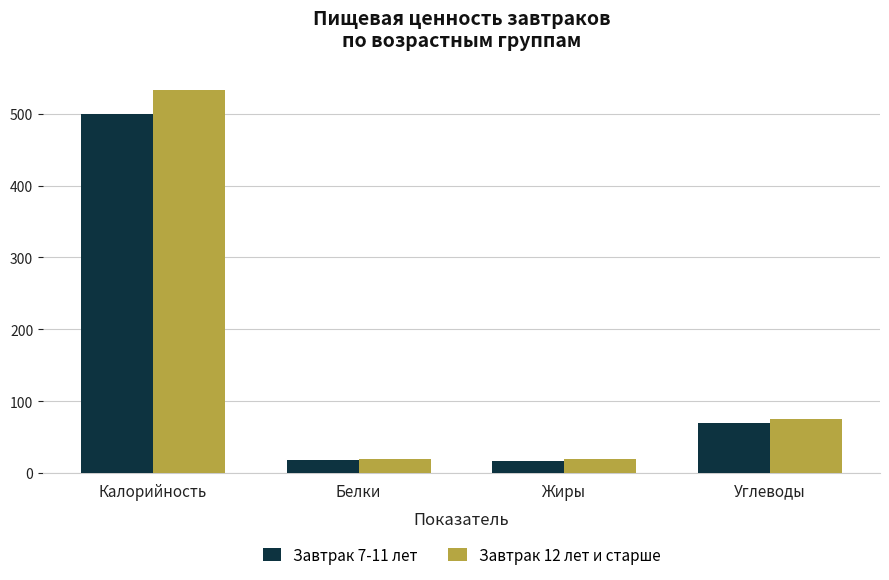

At which category is the sum across all series the highest?

Калорийность